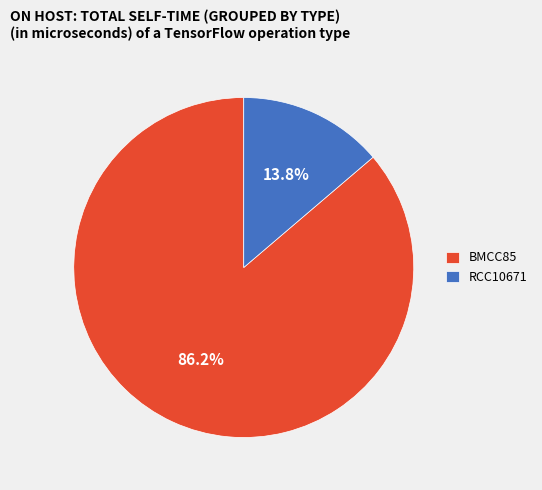

What portion of the pie excludes BMCC85?

13.8%